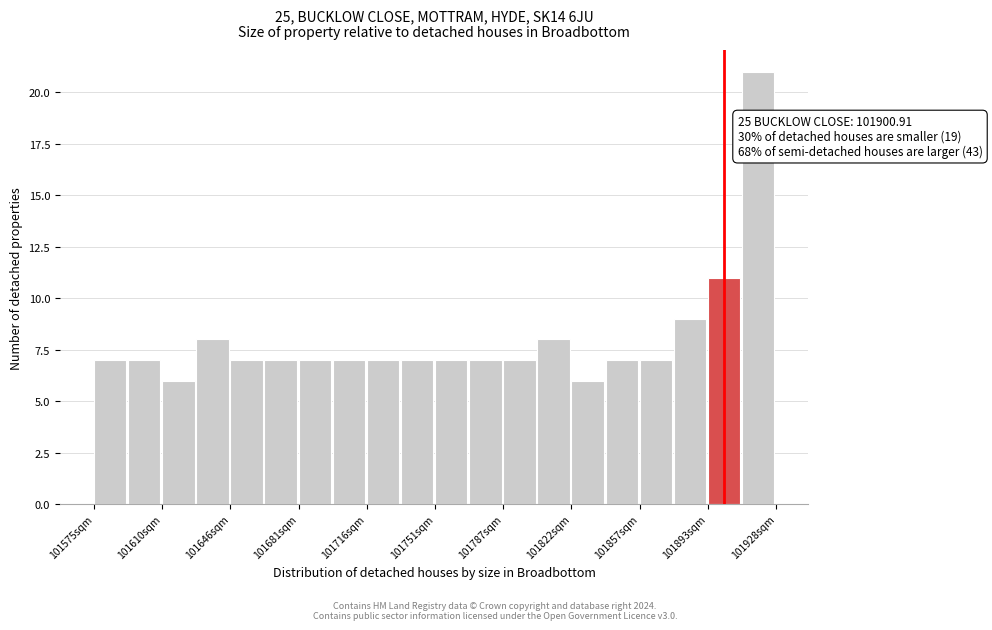

Around what value on the x-axis is the tallest bar? Give the approximate position of its centre, as read against the axis.

101920